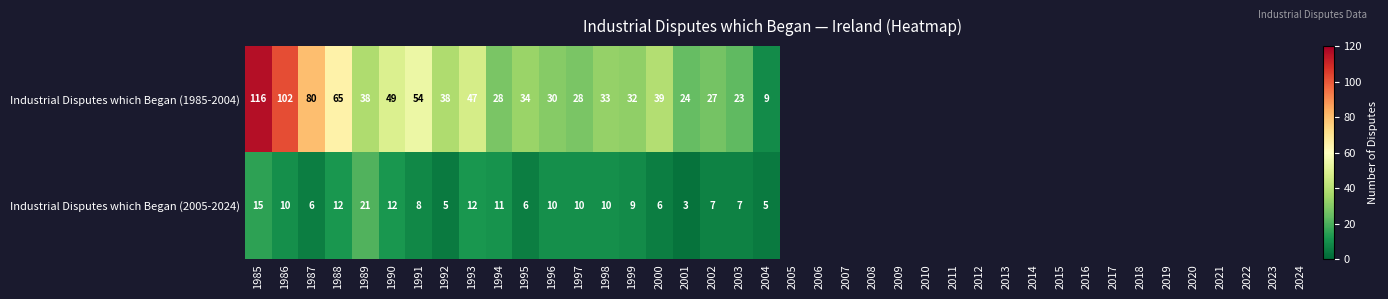

What is the difference between the maximum and minimum values in the Industrial Disputes which Began (2005-2024) series?

18